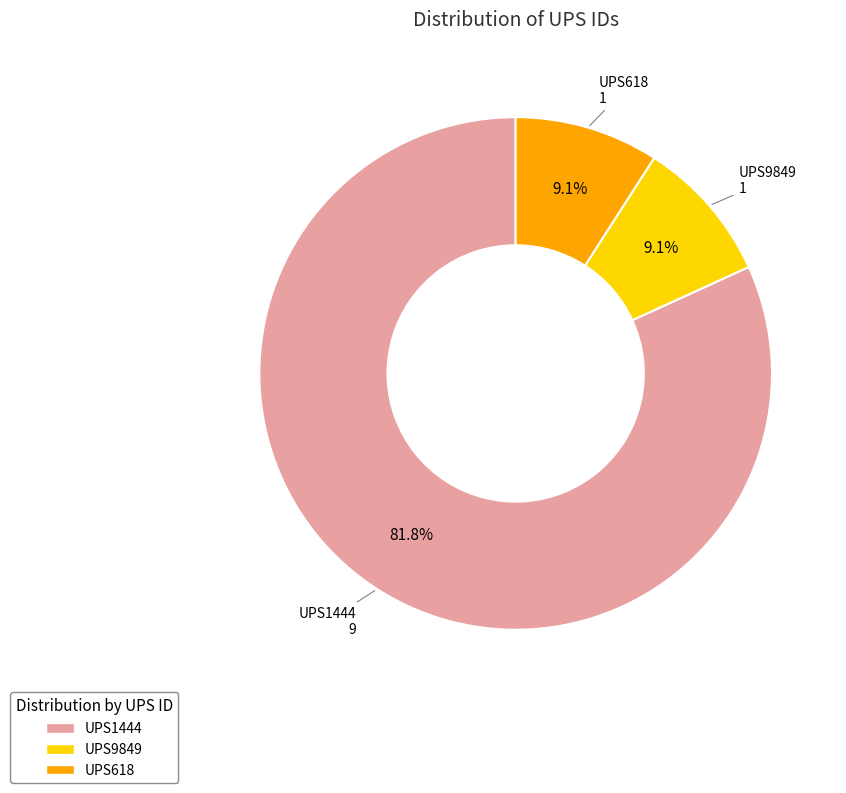

Between UPS9849 and UPS1444, which is larger?

UPS1444